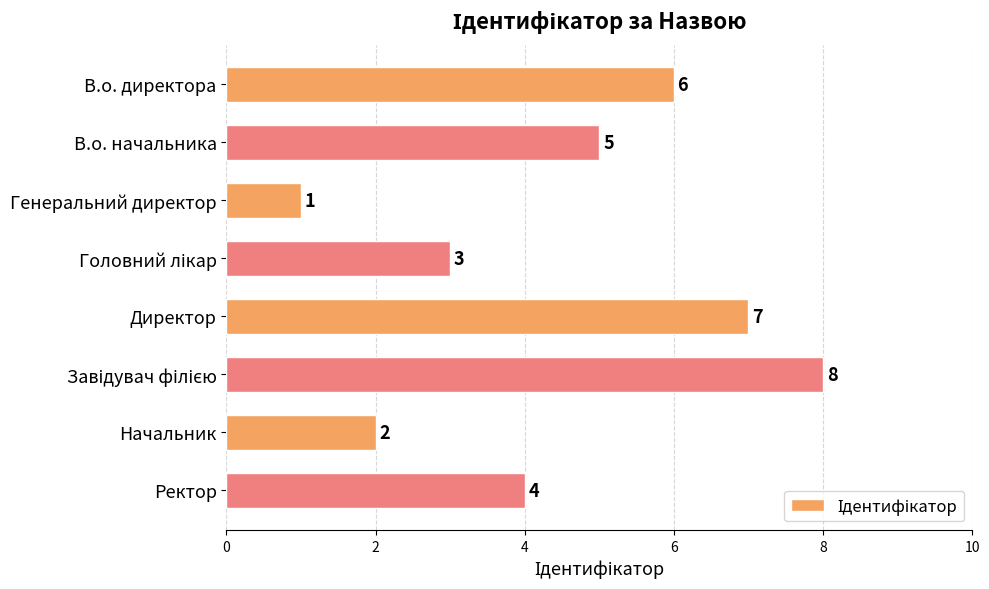

Is it true that the value at В.о. начальника is 3?

False